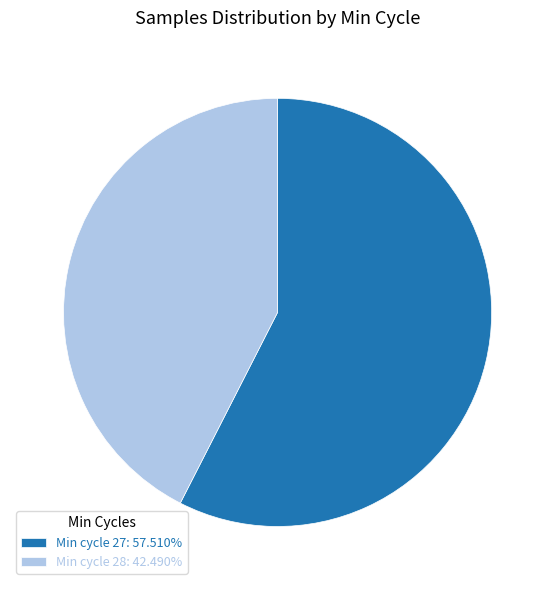

Do Min cycle 28: 42.490% and Min cycle 27: 57.510% together represent more than half of the pie?

Yes